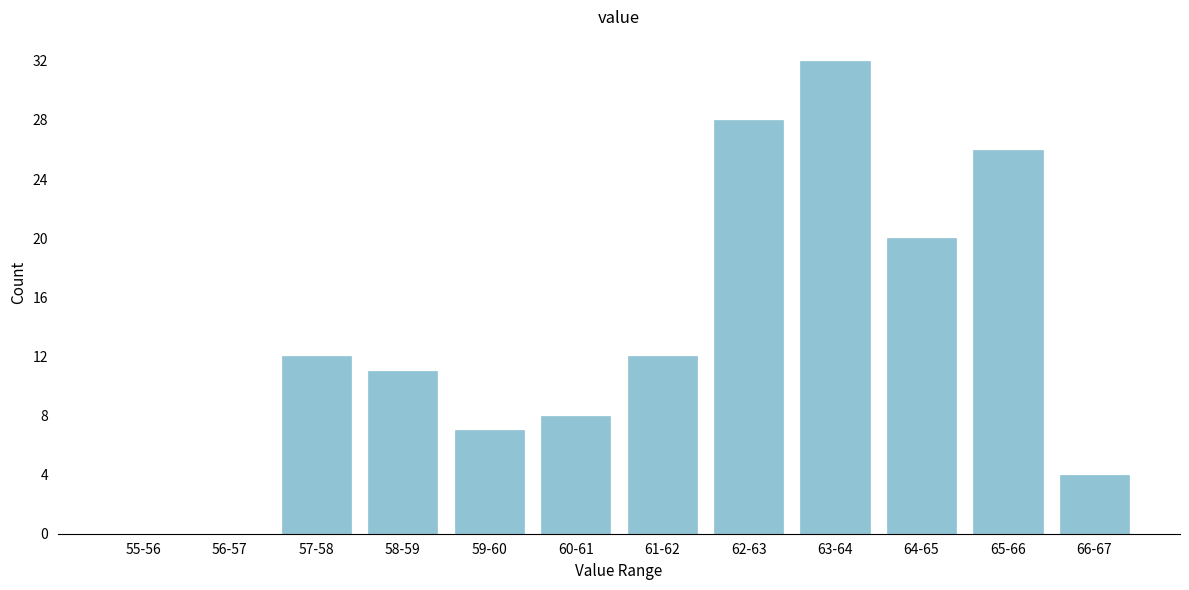

Reading left to right, list all the values displayed in this chart.

55-56=0	56-57=0	57-58=12	58-59=11	59-60=7	60-61=8	61-62=12	62-63=28	63-64=32	64-65=20	65-66=26	66-67=4